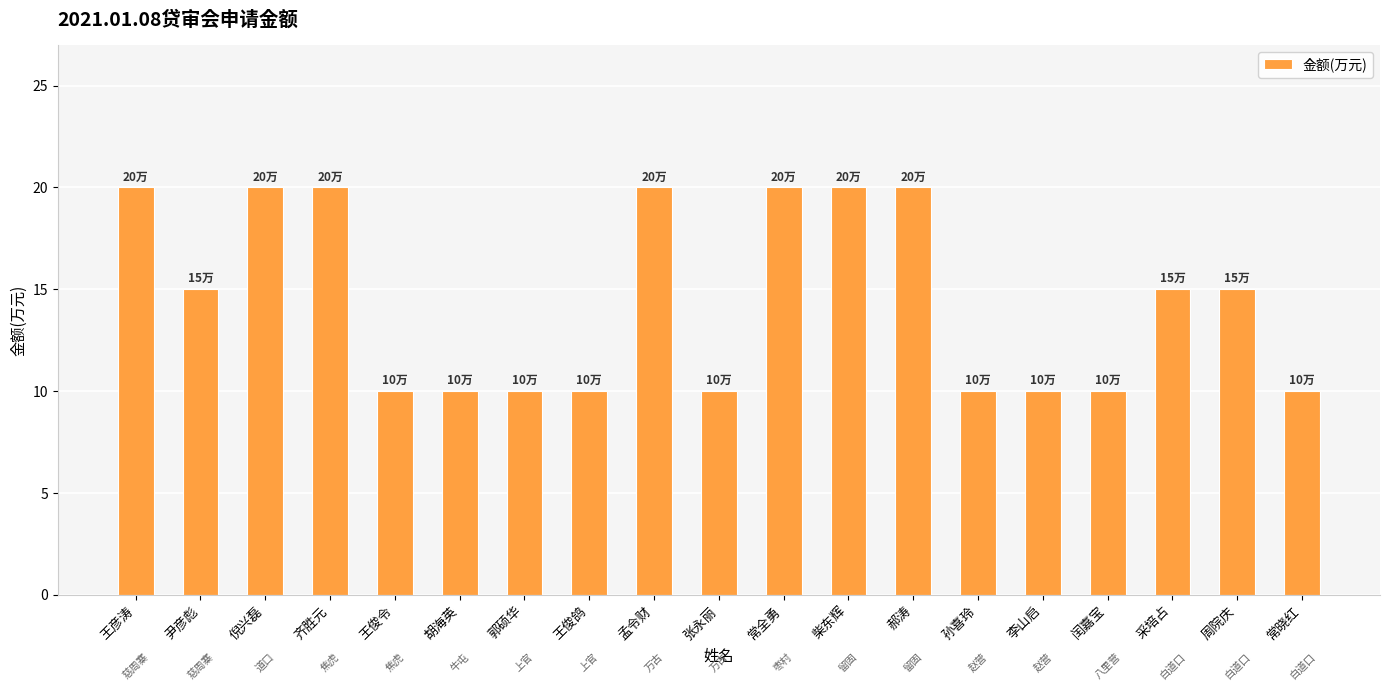

How many data points does each series have?

19